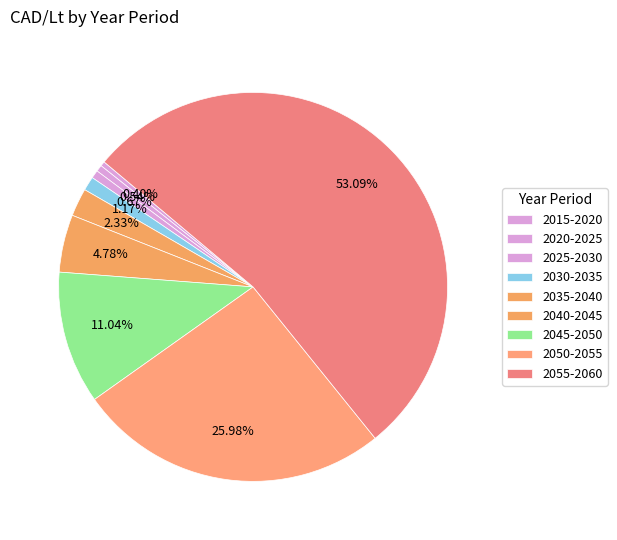

How many segments does this pie chart have?

9